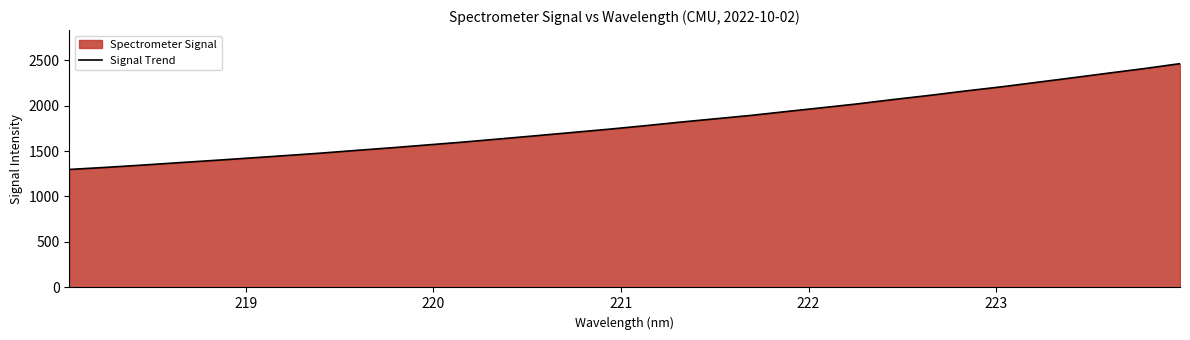

What is the minimum value shown in the chart?

1297.2